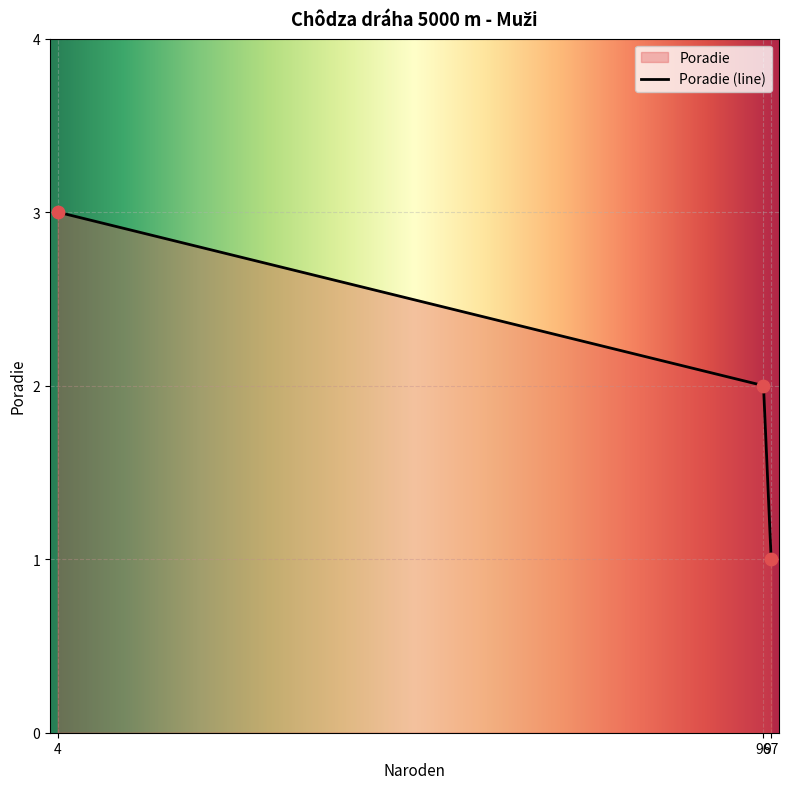

What is the ratio of the value at 97 to the value at 4?

0.3